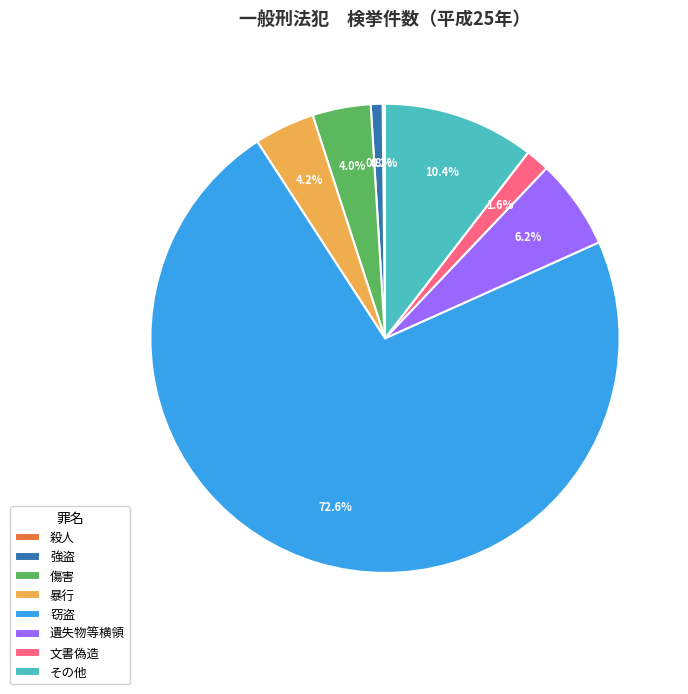

Which slice is the largest?

窃盗